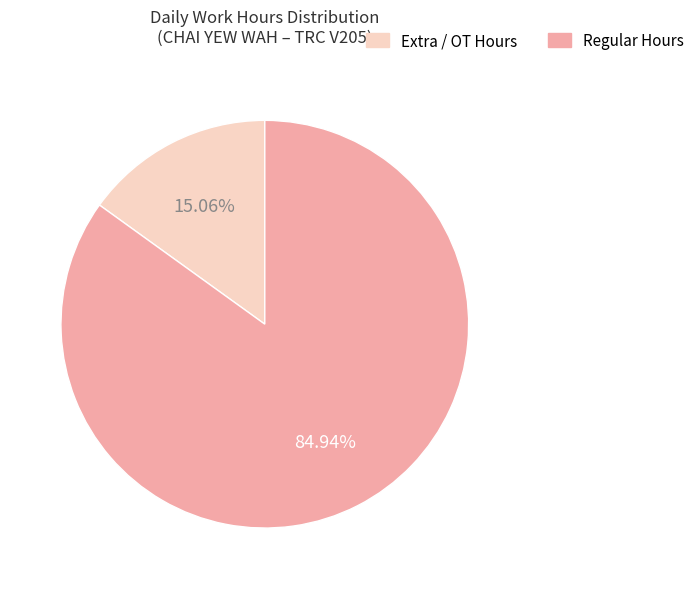

What is the ratio of the value at Regular Hours to the value at Extra / OT Hours?

5.6